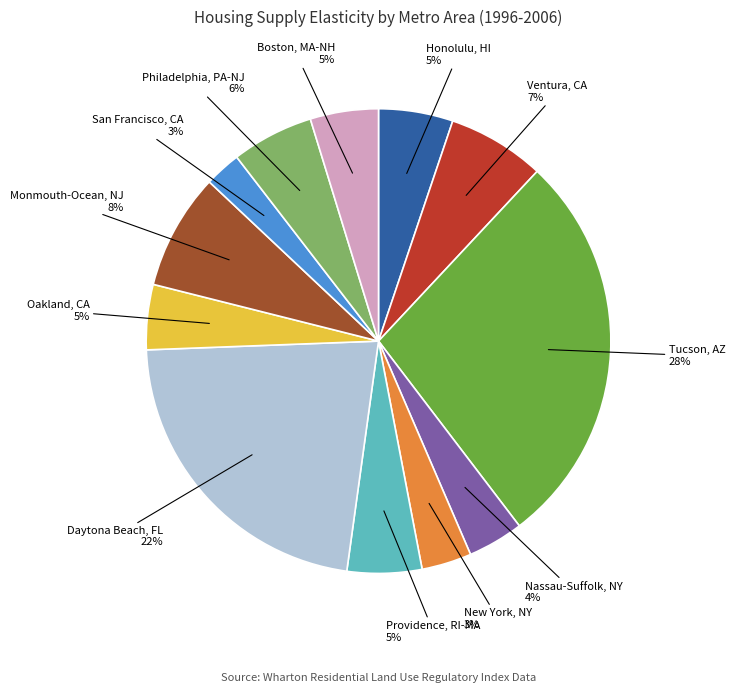

How many segments does this pie chart have?

12